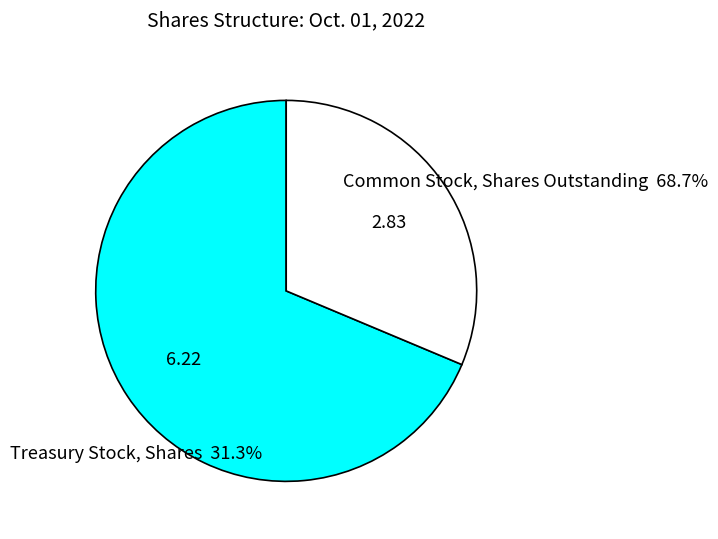

Is there a majority slice in this chart?

Yes